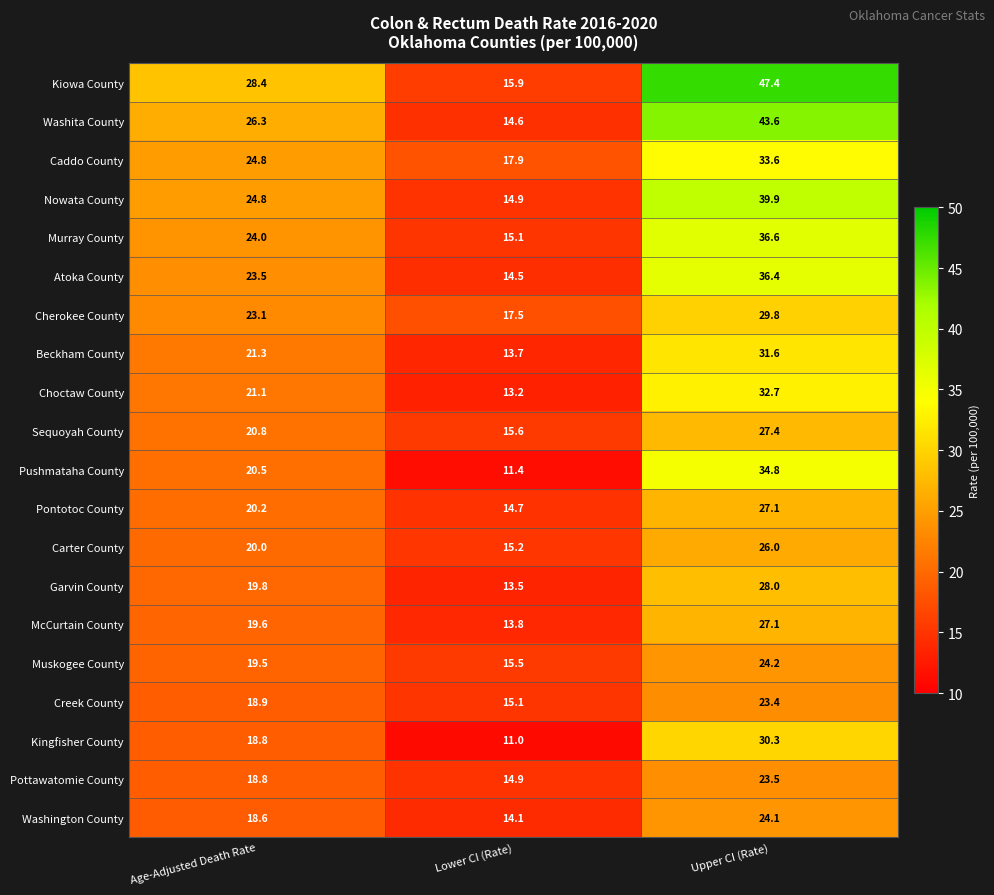

How many distinct data groups are displayed?

20